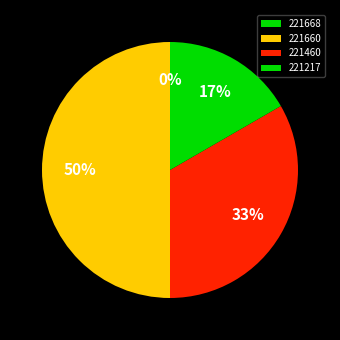

True or false: 221660 accounts for 57% of the total.

False